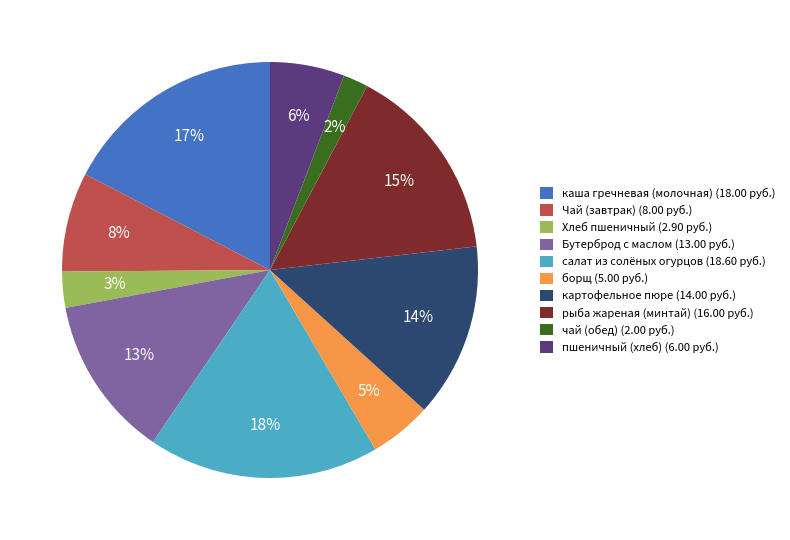

To the nearest percent, what is the average slice percentage?

10%